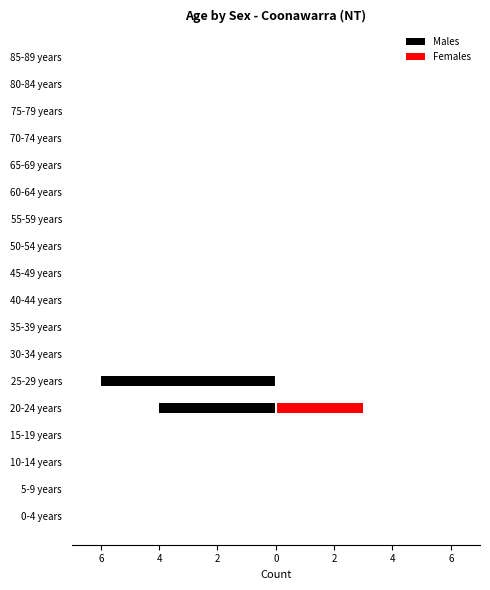

True or false: Males has a value of -3 at 5-9 years.

False